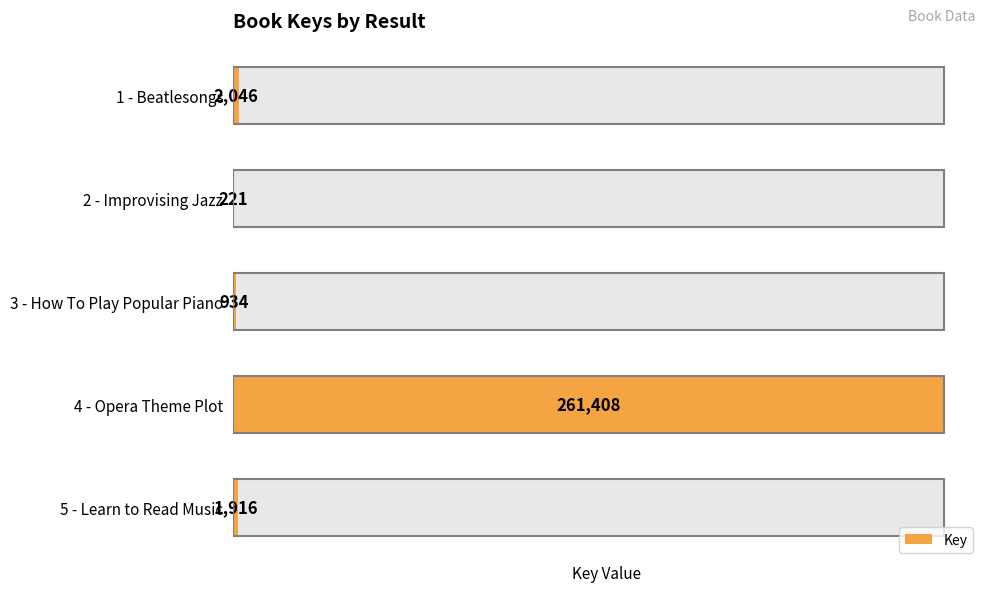

What is the value of the 1st bar from the left?

2046